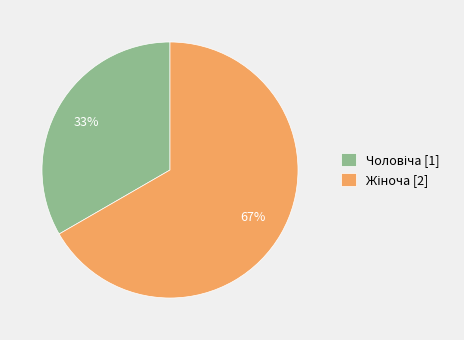

Is there any slice that represents more than half of the pie?

Yes